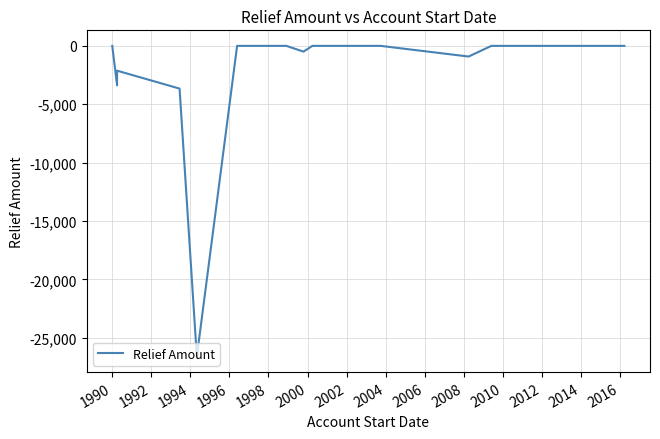

True or false: there are more than 0 points higher than both neighbors.

True